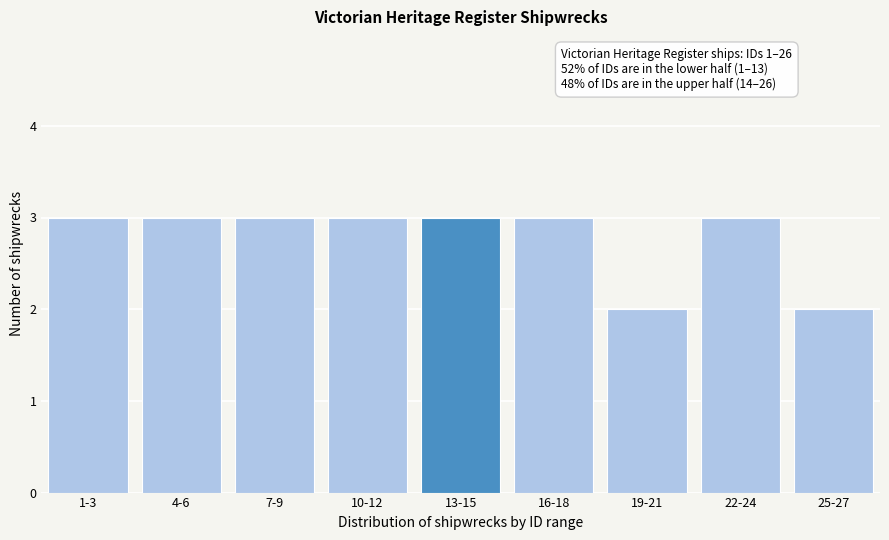

Reading right to left, extract all data points from this chart.

25-27=2	22-24=3	19-21=2	16-18=3	13-15=3	10-12=3	7-9=3	4-6=3	1-3=3